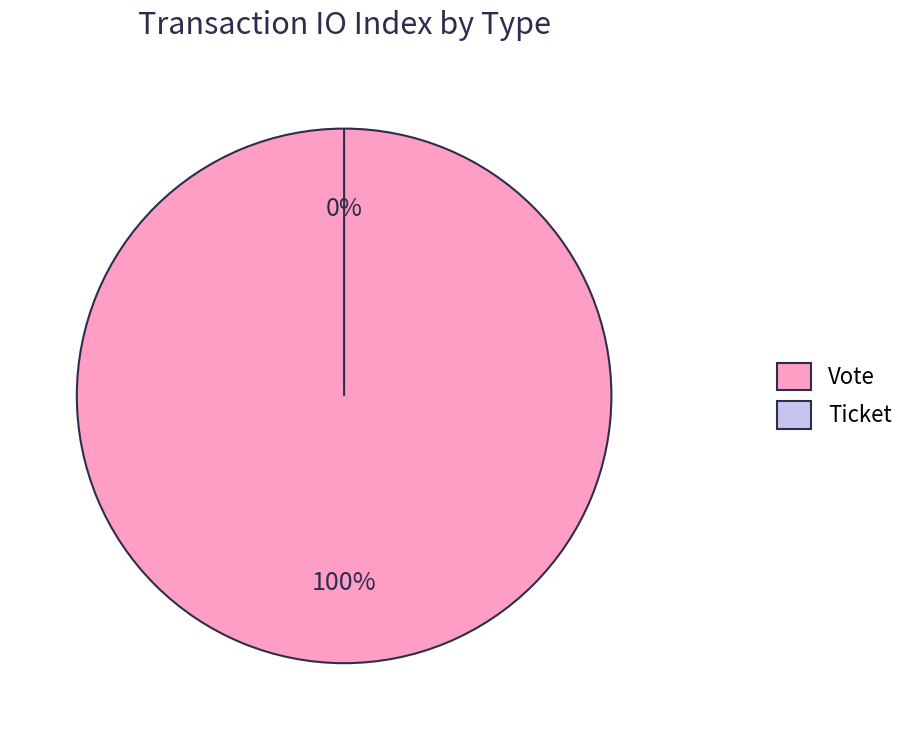

Count the number of slices in the pie.

2